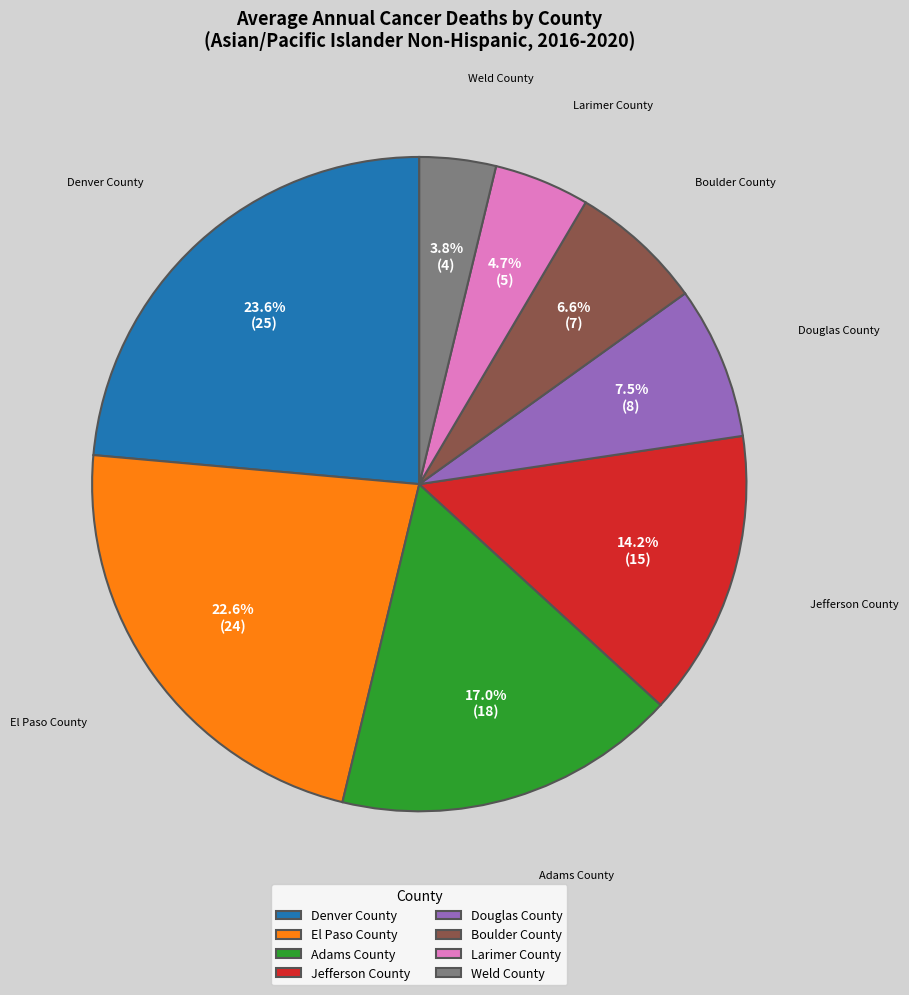

How many segments does this pie chart have?

8